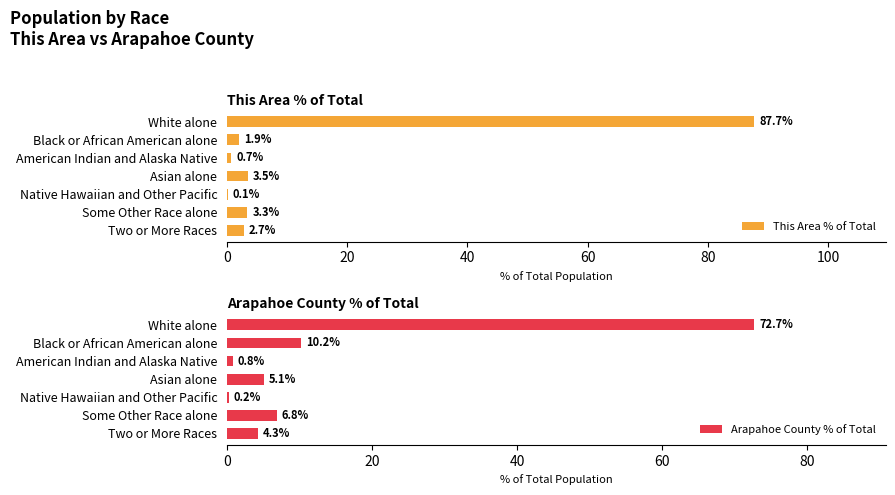

What is the value of the Arapahoe County % of Total bar at the 2nd from the left?

10.2